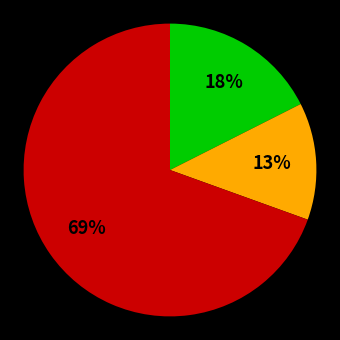

Is there a majority slice in this chart?

Yes